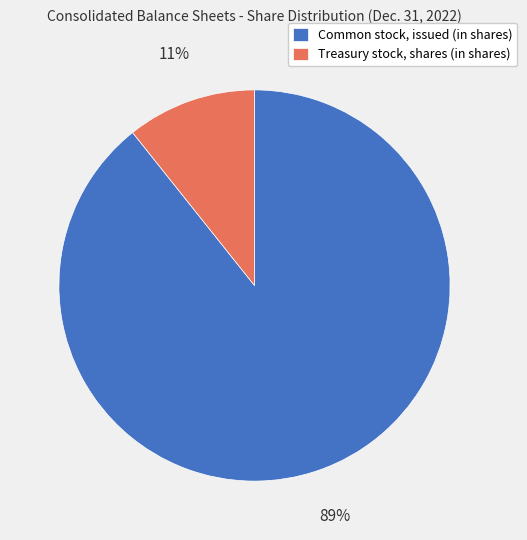

The Treasury stock, shares (in shares) slice represents 11% of the pie. True or false?

True